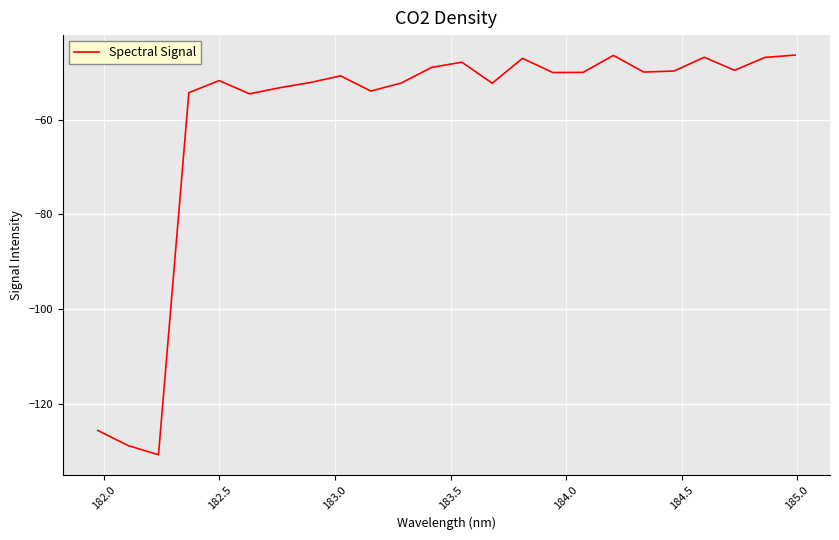

What is the difference between the maximum and minimum values?

84.5